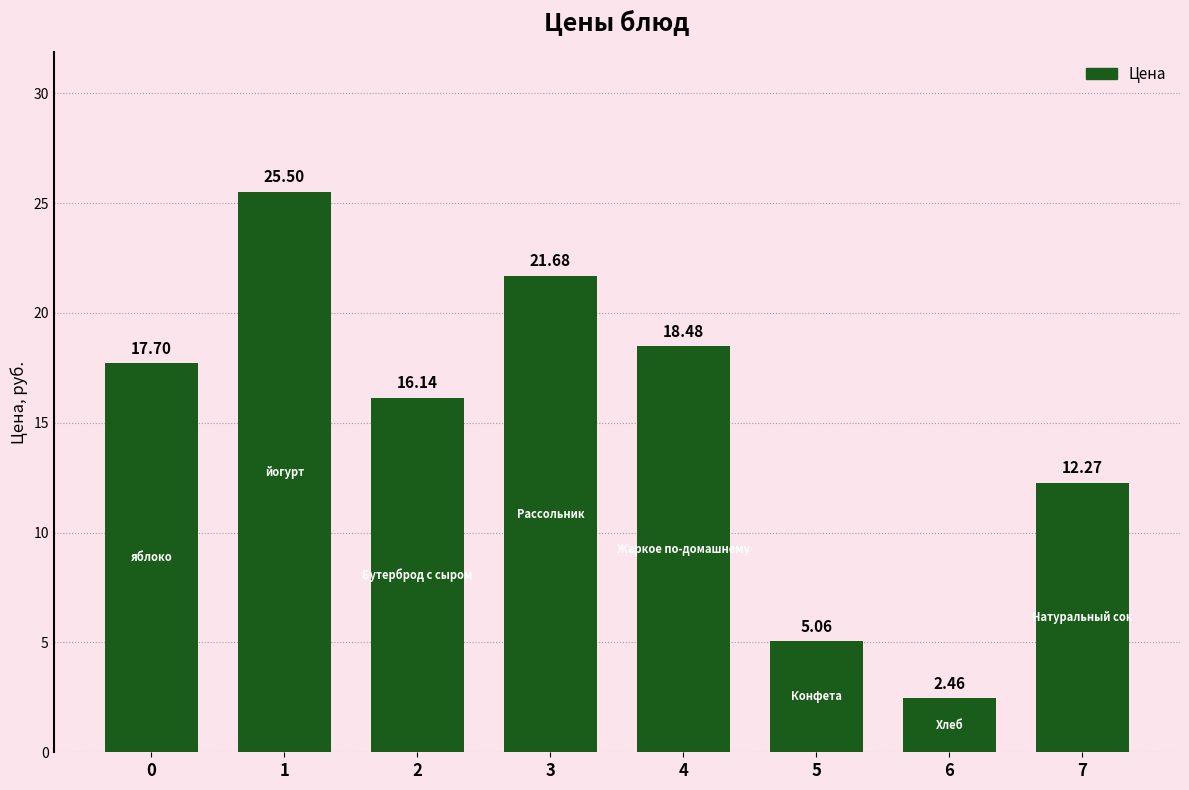

Rank the categories by value from lowest to highest.

6, 5, 7, 2, 0, 4, 3, 1